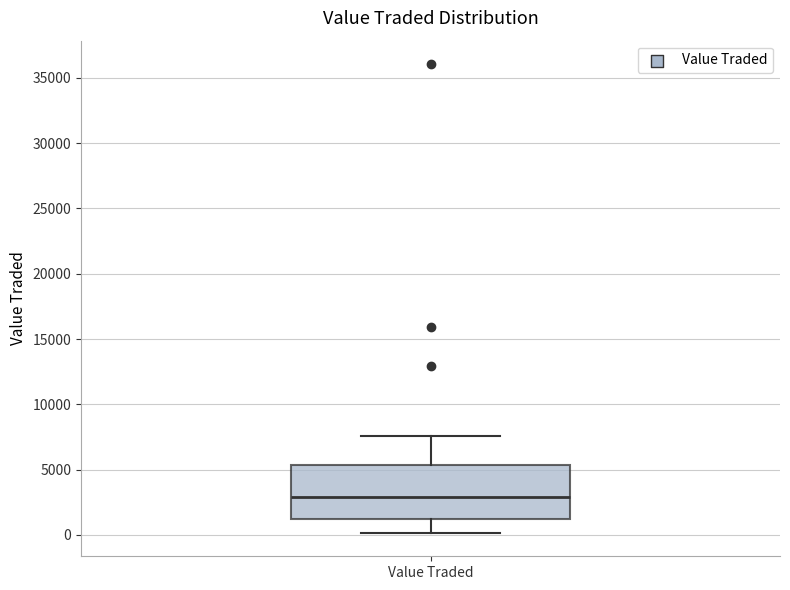

Where does the median line of the box for Value Traded sit on the y-axis? The values are not printed on the chart, so give them approximately, as read against the axis.

3000